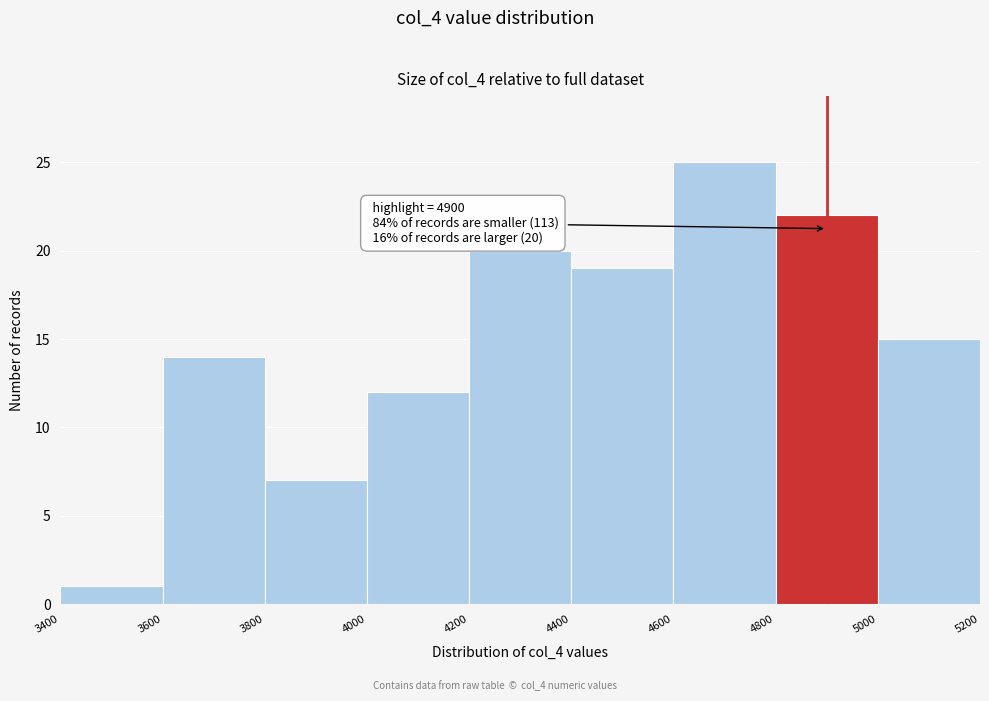

Which range on the x-axis has the tallest bar?

4600 to 4800